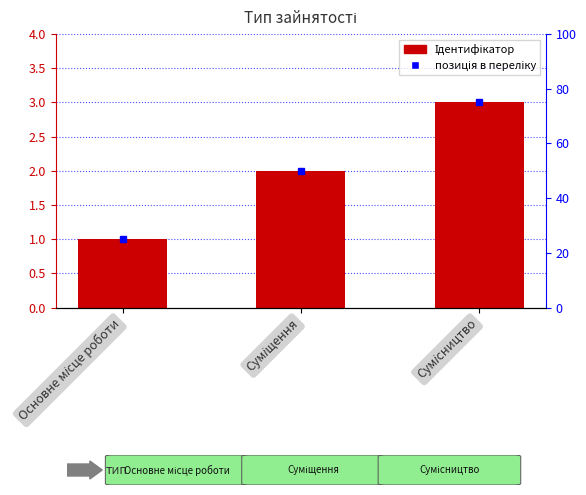

Are the bars horizontal?

No